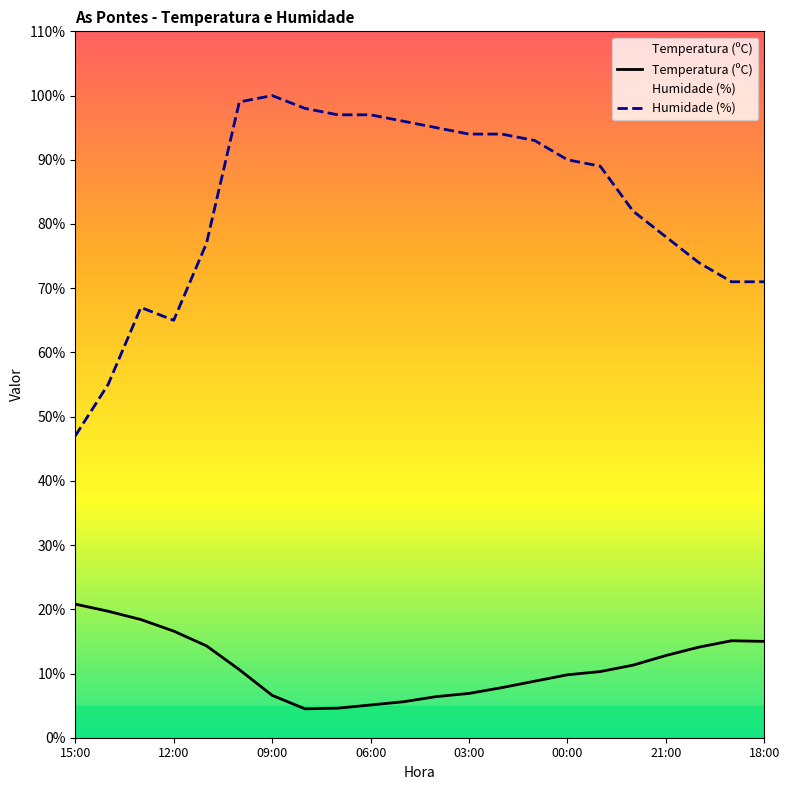

List the series in order of their overall mean, highest first.

Humidade (%), Temperatura (ºC)